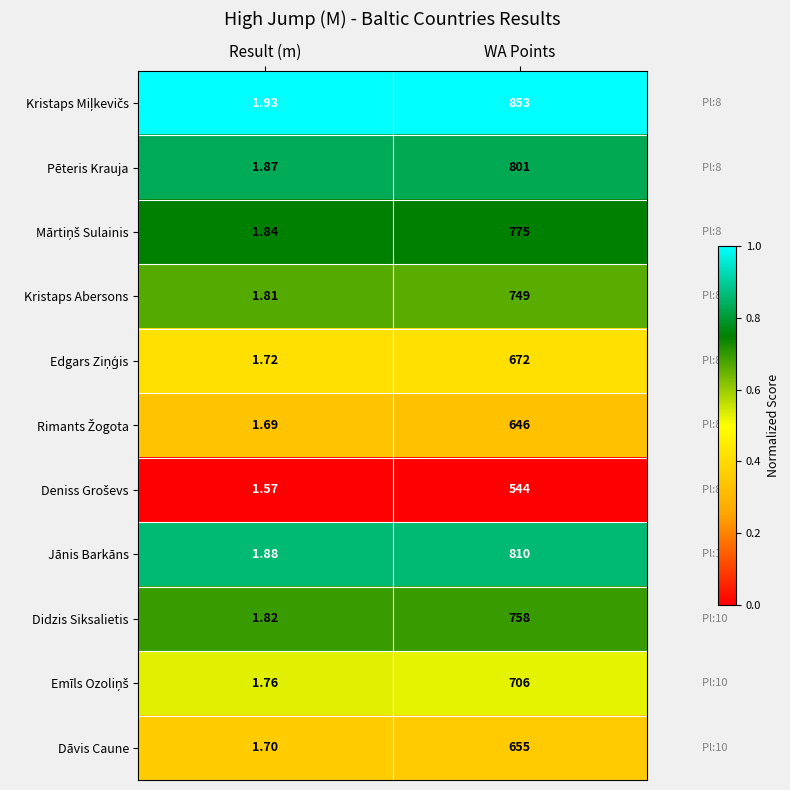

Which category has the lowest value across all series?

Result (m)